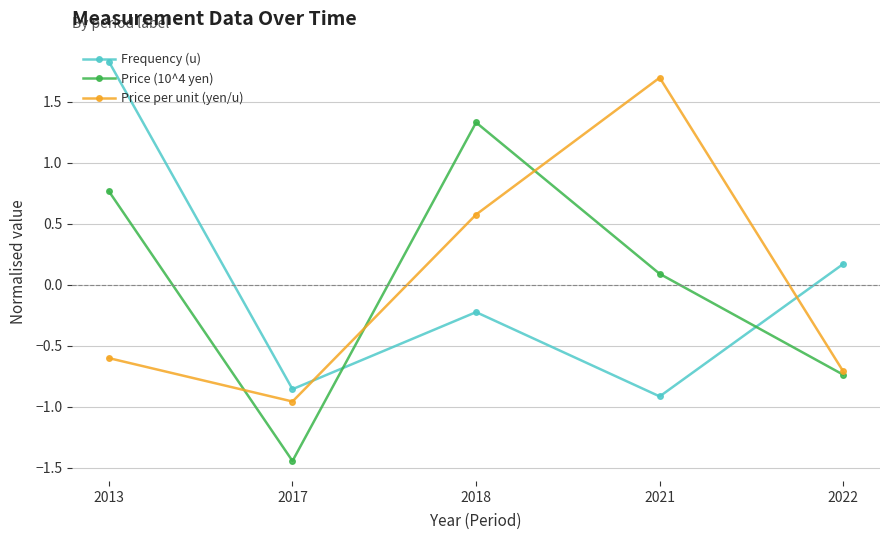

What is the value of the Frequency (u) point at the 5th from the left?

0.2